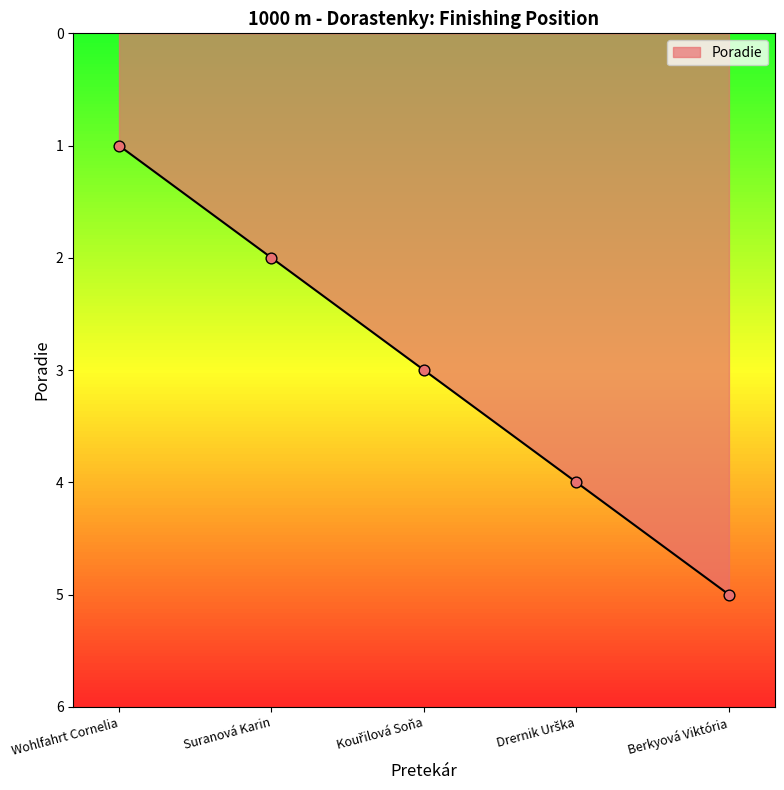

Between Wohlfahrt Cornelia and Berkyová Viktória, which is larger?

Berkyová Viktória